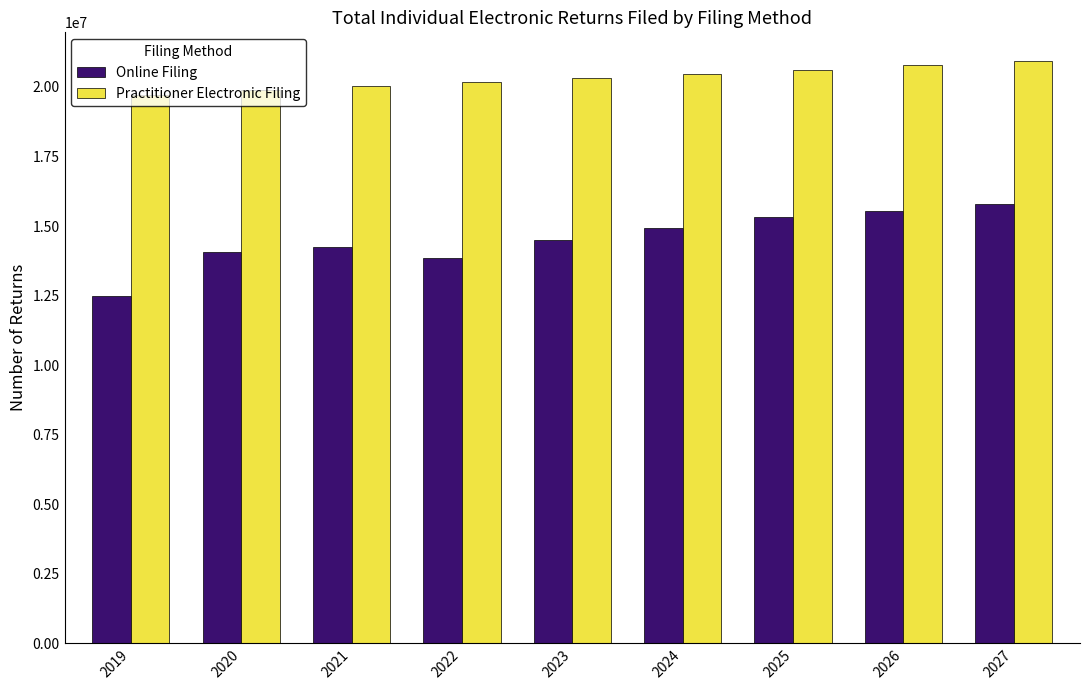

How many bars are there in total?

18